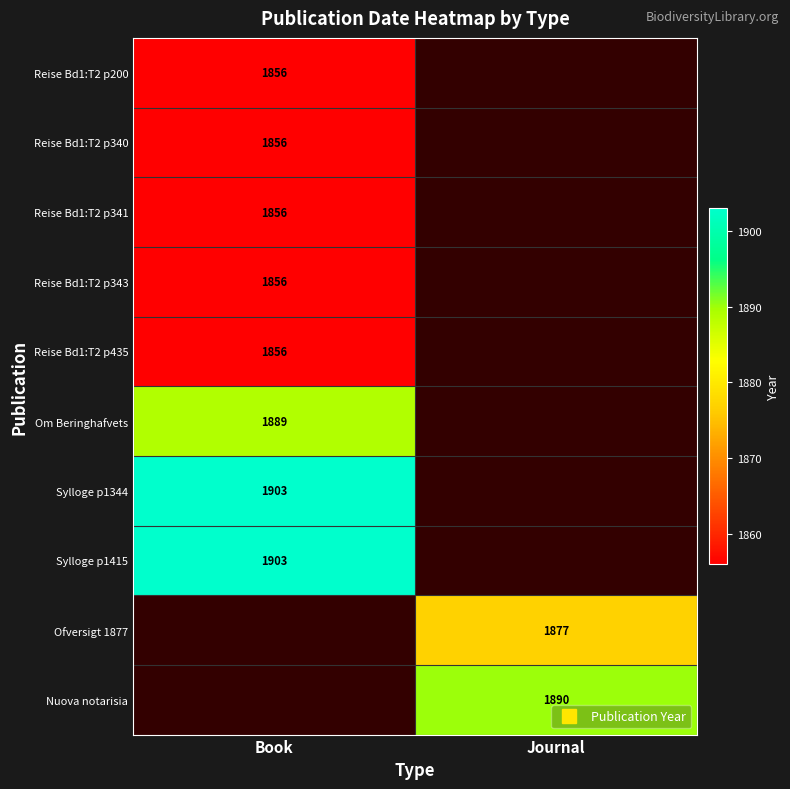

Count the Reise Bd1:T2 p435 values in the range 0 to 1856.

2